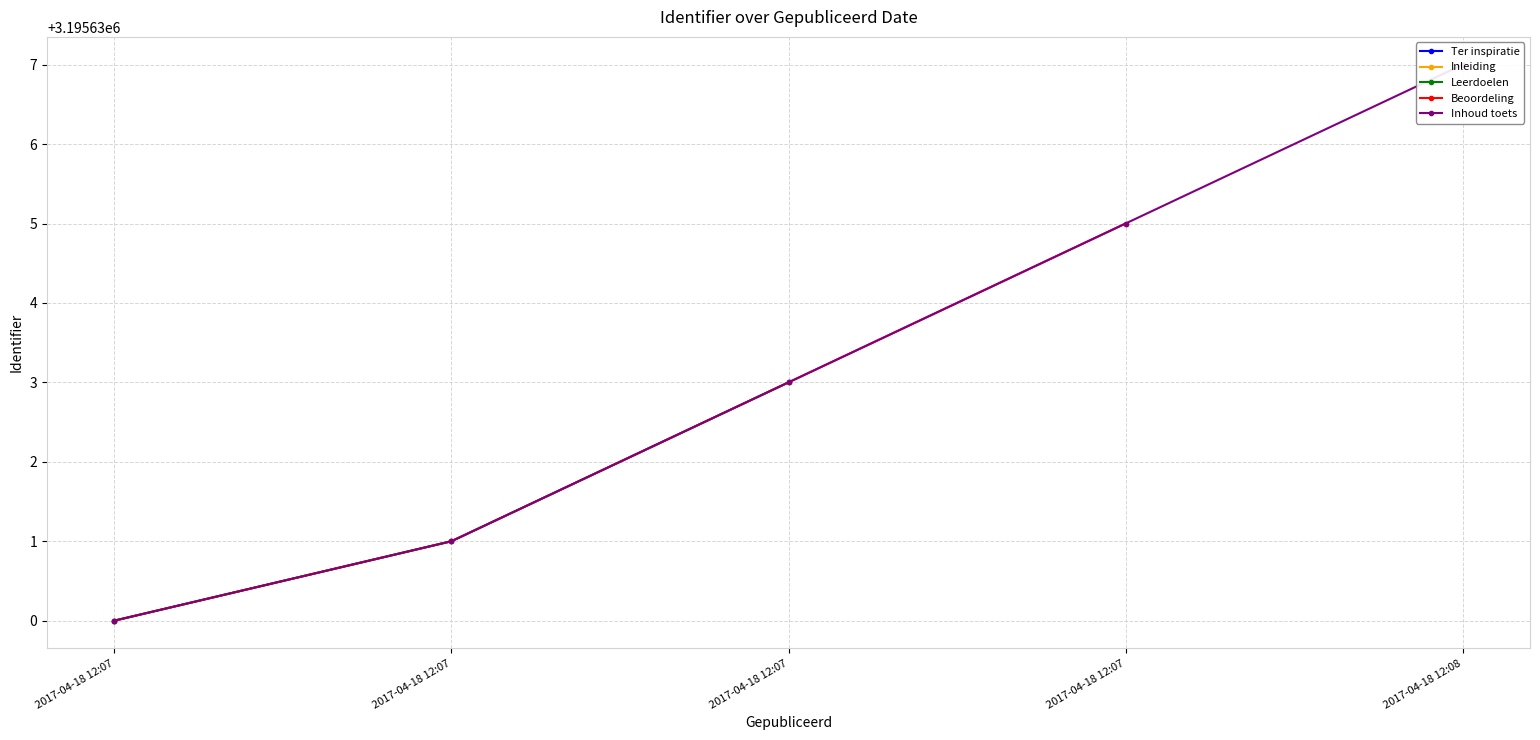

How many data points does each series have?

5